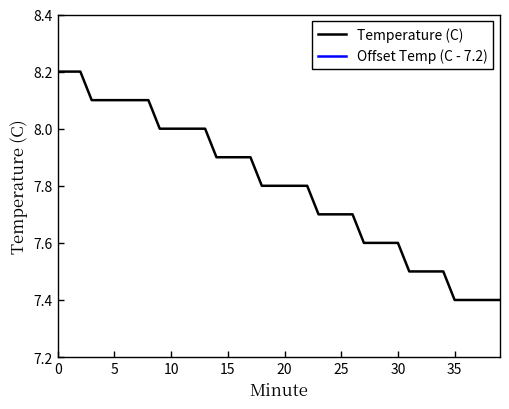

What is the label of the 23rd point from the right?

17